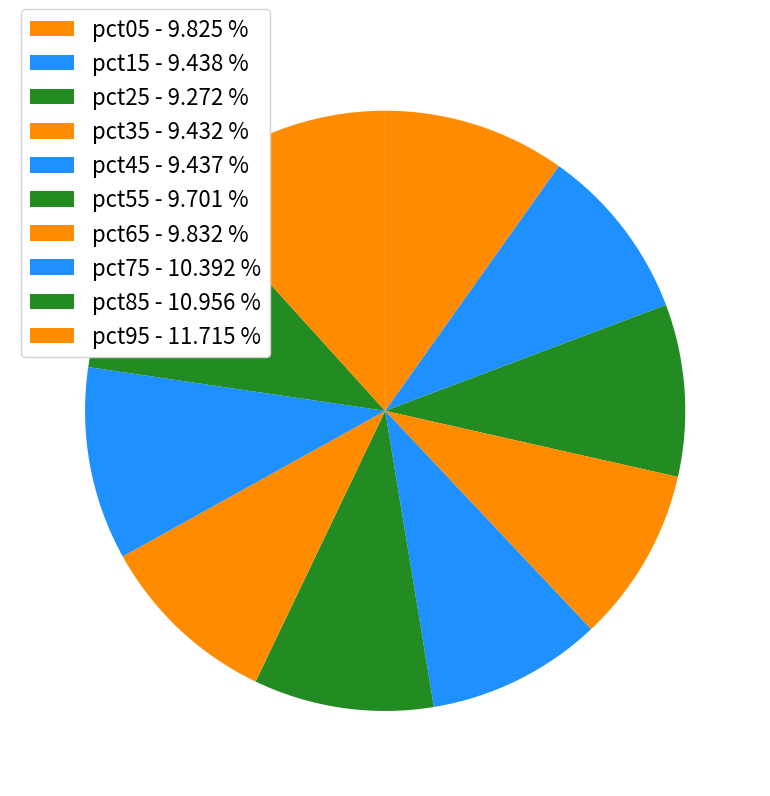

Is there a majority slice in this chart?

No